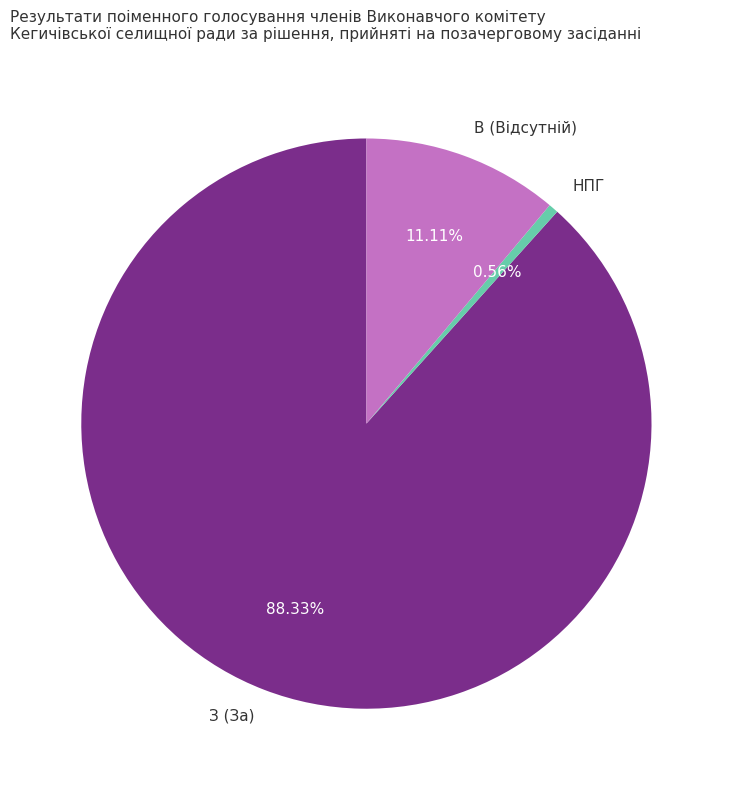

Between З (За) and В (Відсутній), which is larger?

З (За)